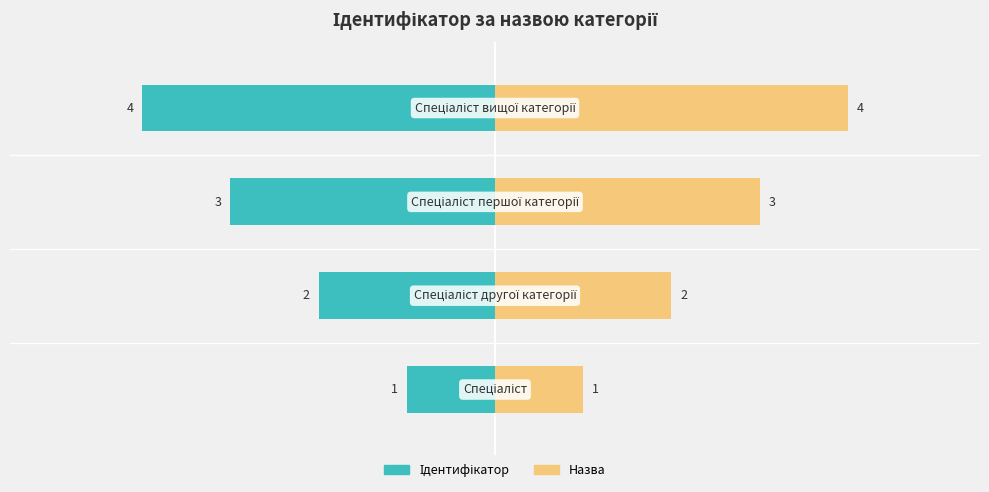

Which series has the largest total across all categories?

Назва